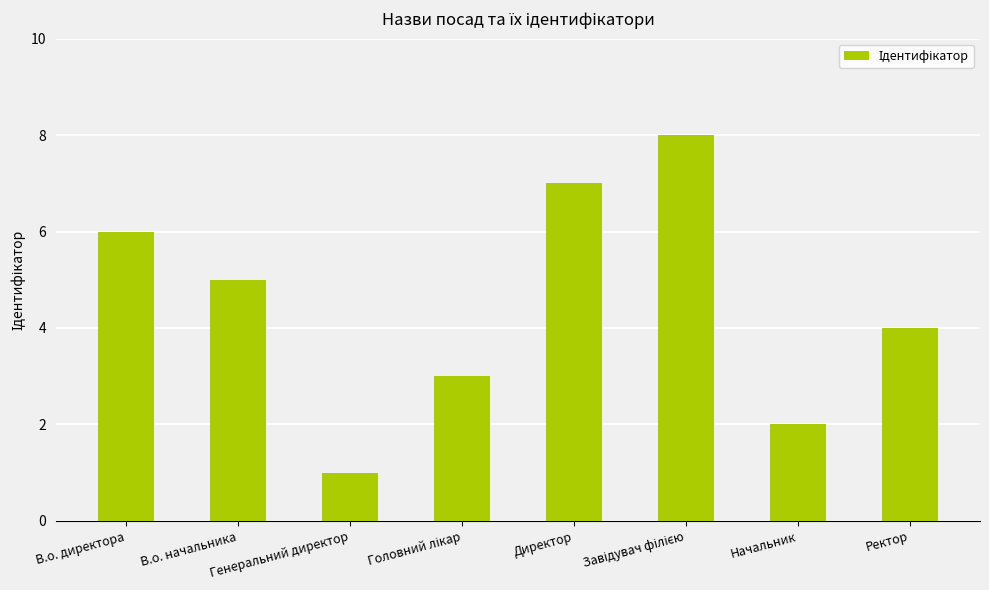

Reading right to left, transcribe all the data shown in this chart.

4	2	8	7	3	1	5	6